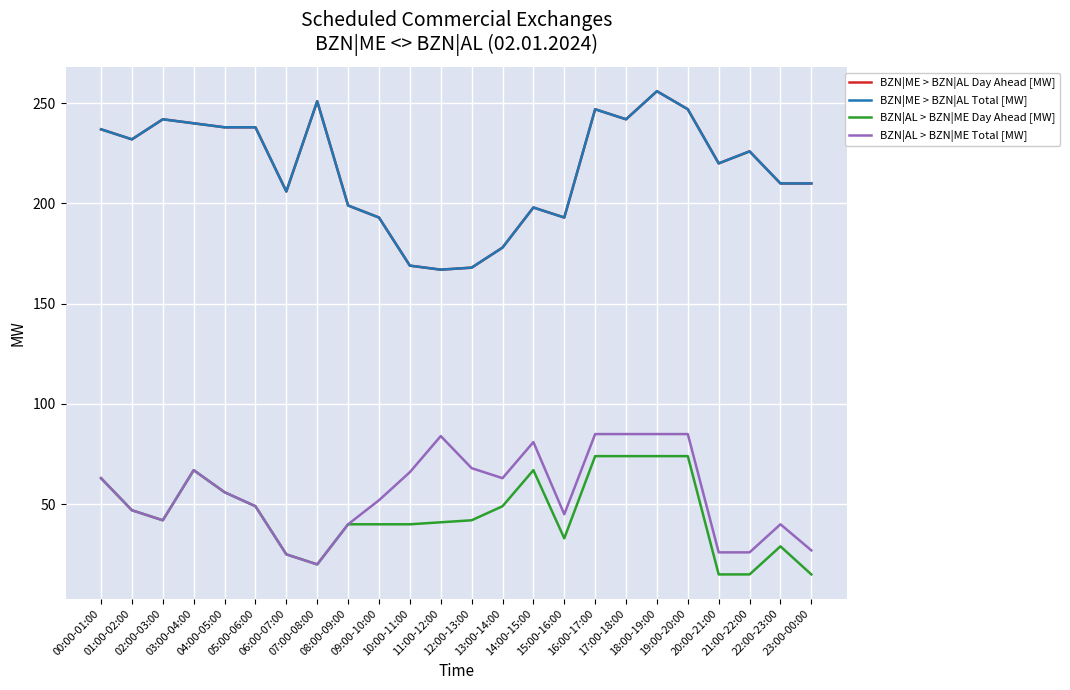

Does the chart display data point markers on the line(s)?

No